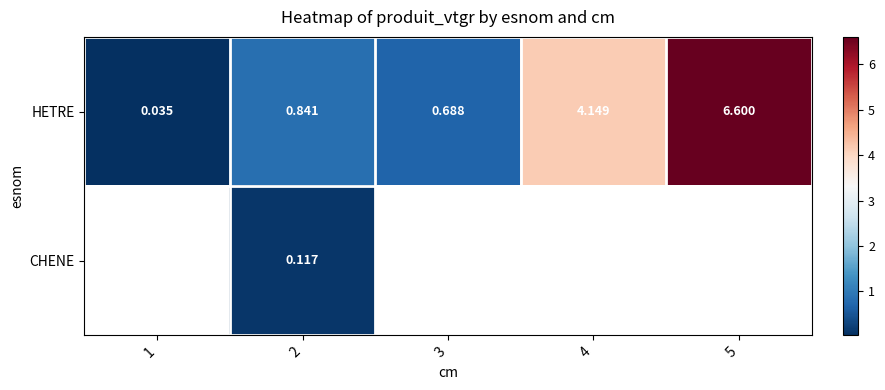

How many categories are shown in the chart?

5